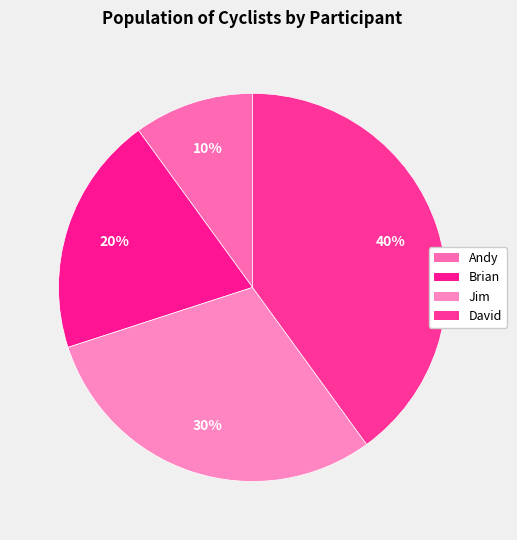

How many segments does this pie chart have?

4